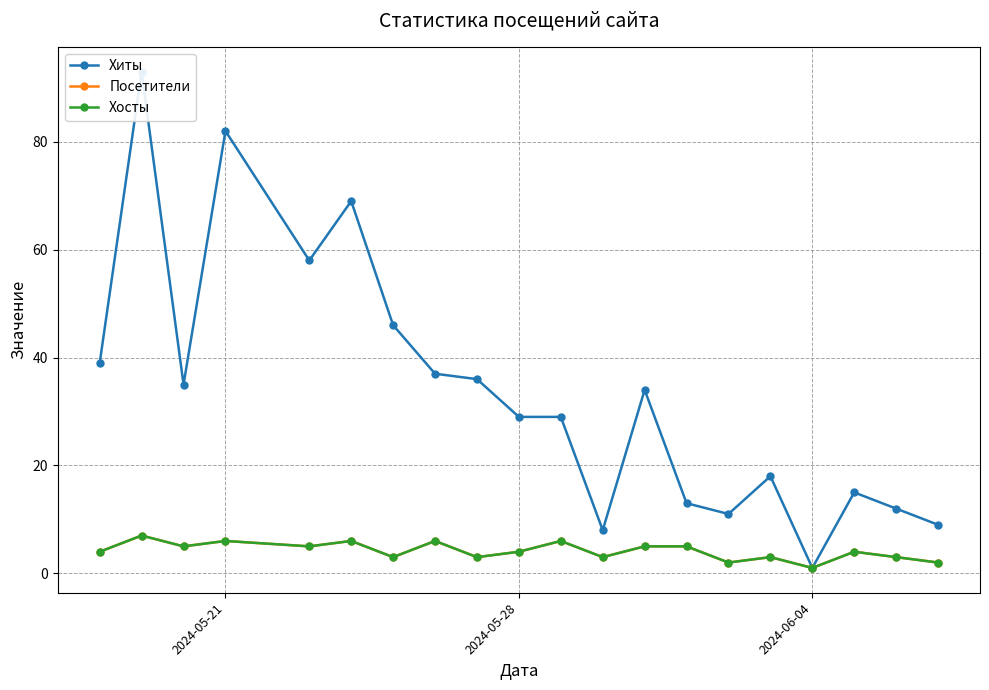

What is the maximum value for Хосты?

7